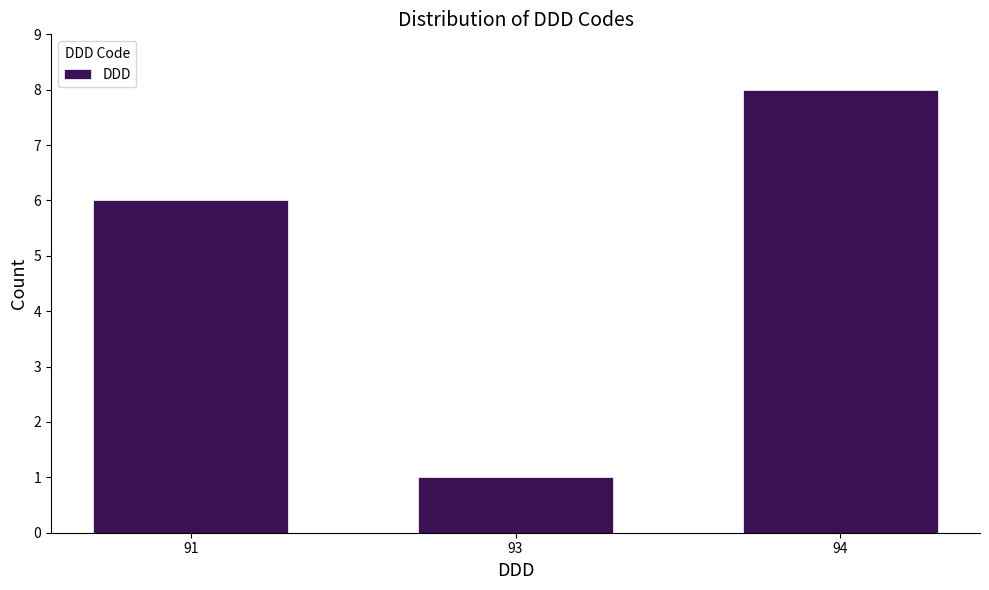

Reading right to left, list all the values displayed in this chart.

94=8	93=1	91=6